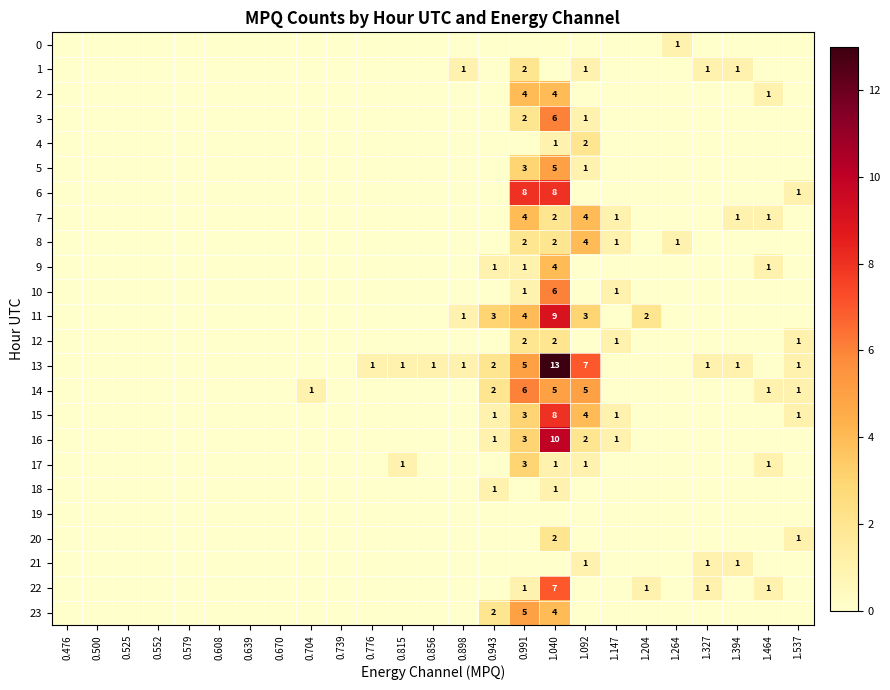

The 8 series shows 0 at 1.264. True or false?

False